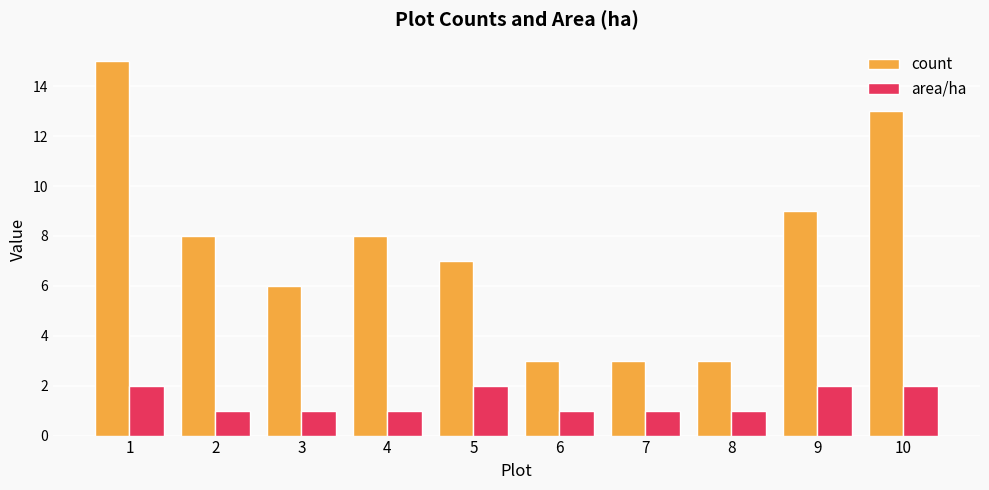

Reading right to left, what are all the values shown in this chart?

count: 13	9	3	3	3	7	8	6	8	15
area/ha: 2	2	1	1	1	2	1	1	1	2